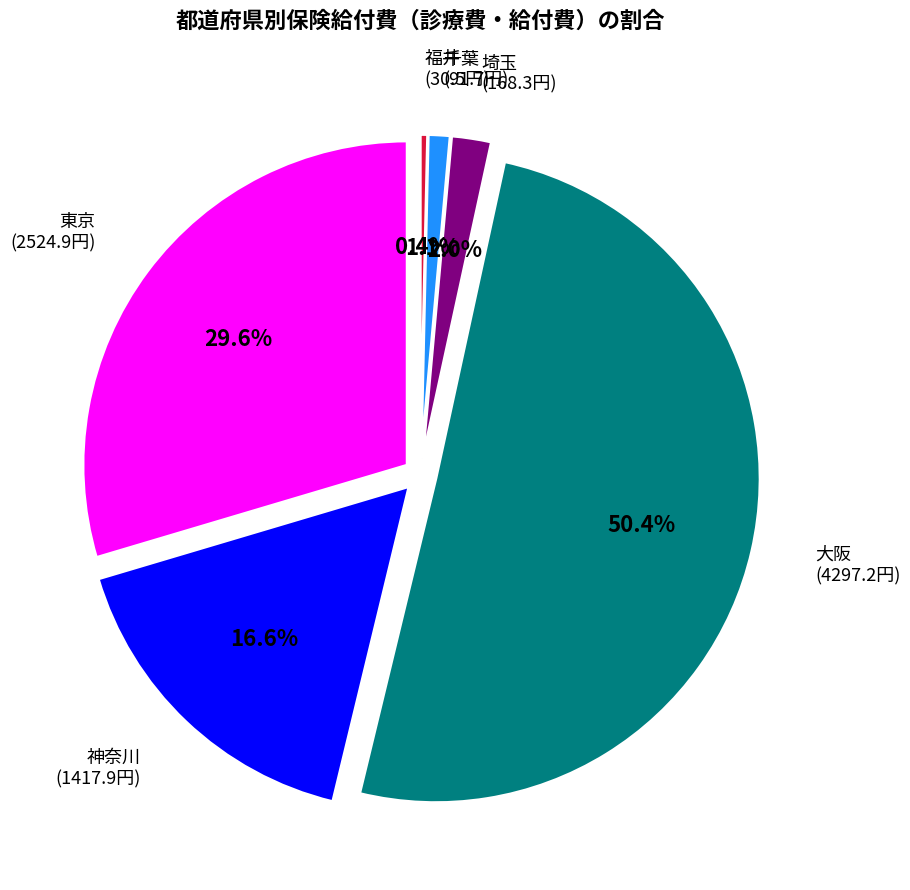

What percentage is NOT represented by 埼玉?

98.0%